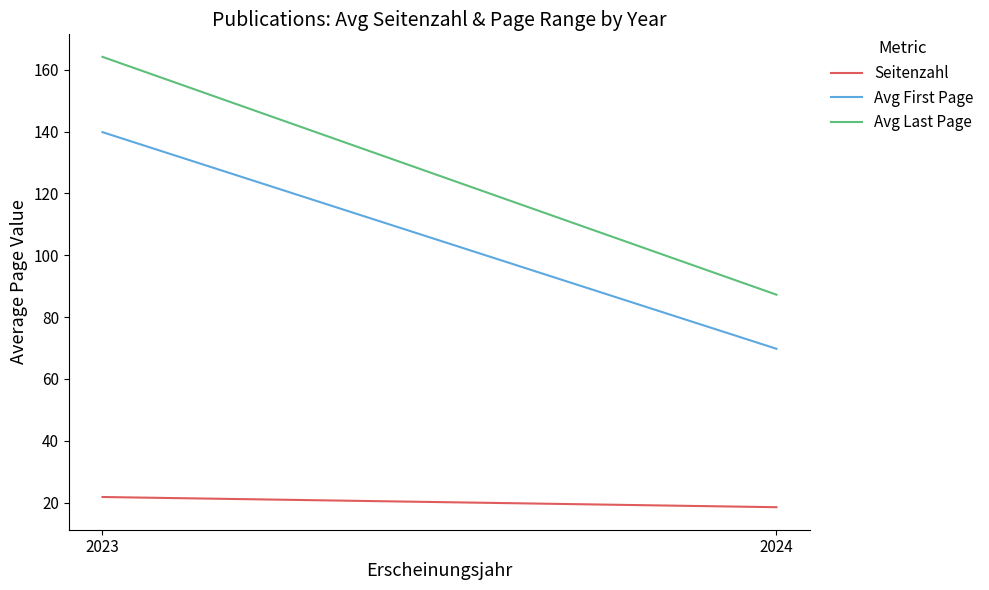

What are all the series names shown in the legend?

Seitenzahl, Avg First Page, Avg Last Page